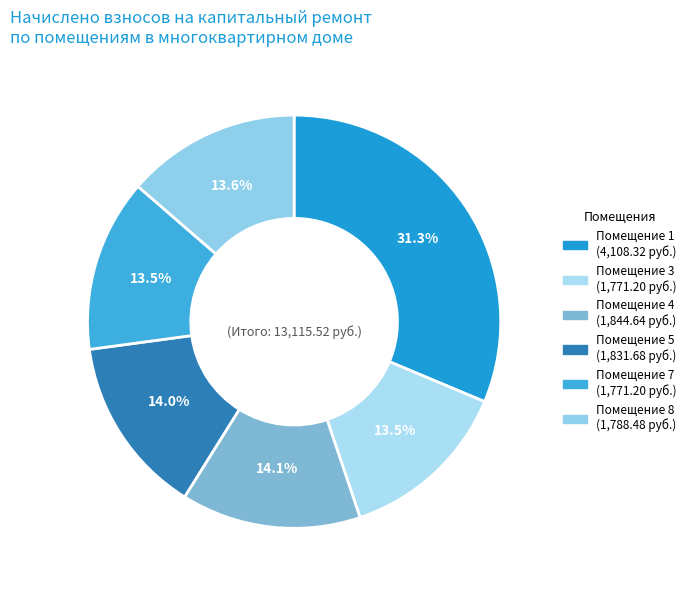

How many slices are in this pie chart?

6